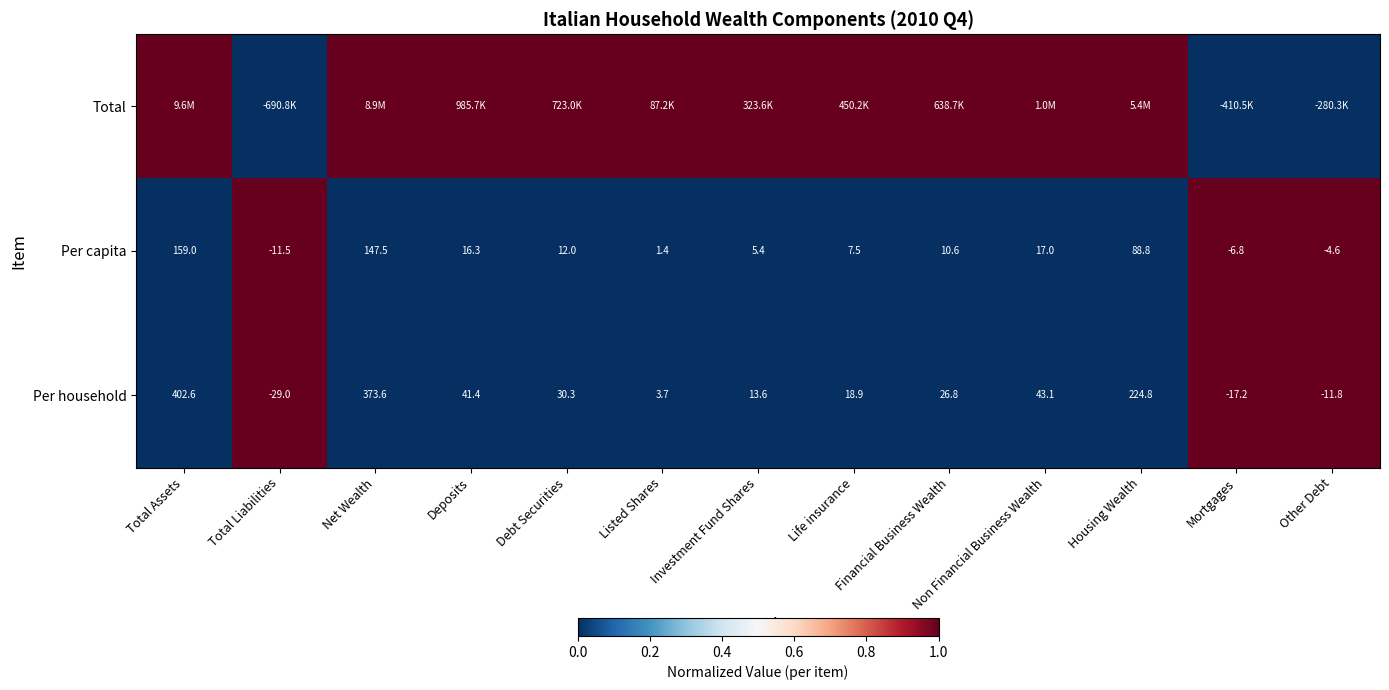

Which category has the highest value in the Per household series?

Total Assets